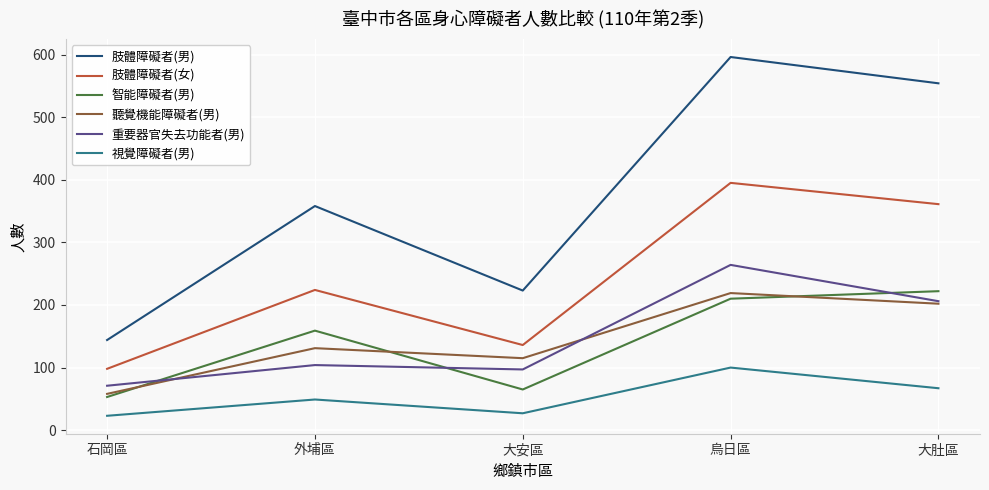

What is the total value across all series at 石岡區?

447